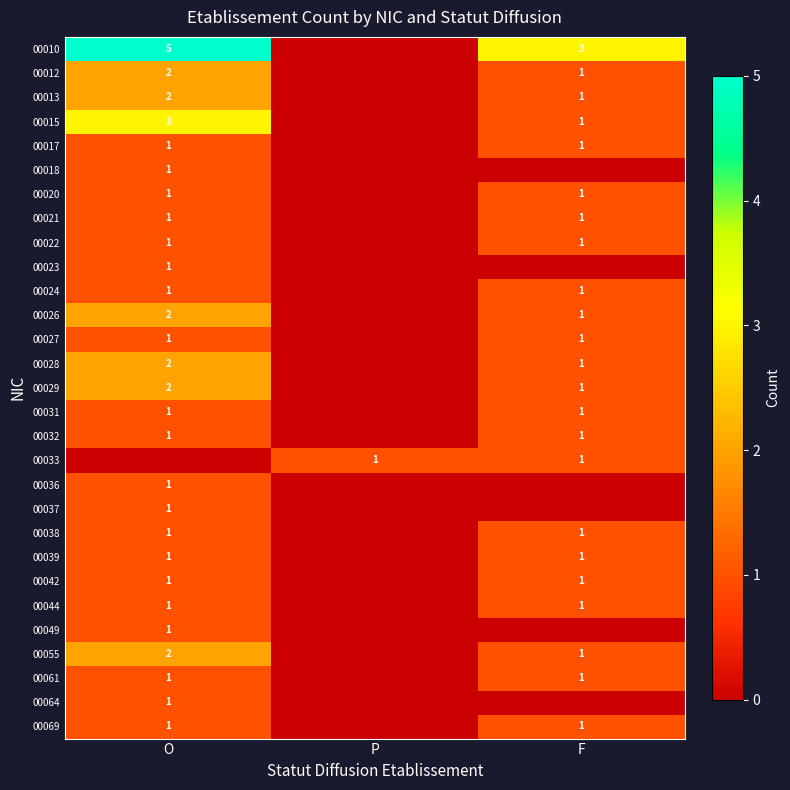

The value of 00013 at O is 1. True or false?

False